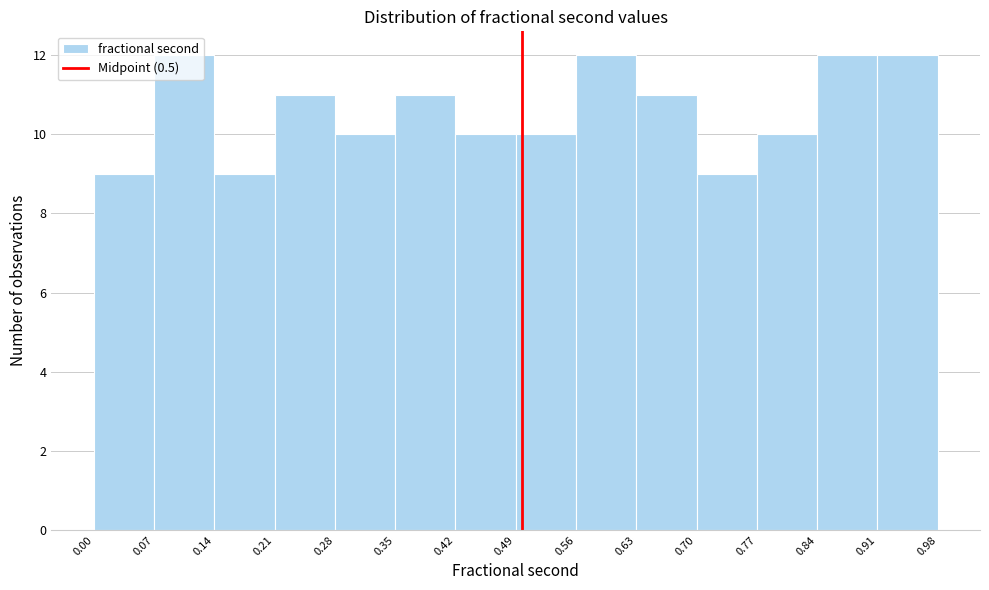

Reading left to right, list every bar in this chart as the range it spans on the x-axis followed by its height. The values are not printed on the chart, so give them approximately, as read against the axis.

0.00 to 0.07: 9
0.07 to 0.14: 12
0.14 to 0.21: 9
0.21 to 0.28: 11
0.28 to 0.35: 10
0.35 to 0.42: 11
0.42 to 0.49: 10
0.49 to 0.56: 10
0.56 to 0.63: 12
0.63 to 0.70: 11
0.70 to 0.77: 9
0.77 to 0.84: 10
0.84 to 0.91: 12
0.91 to 0.98: 12